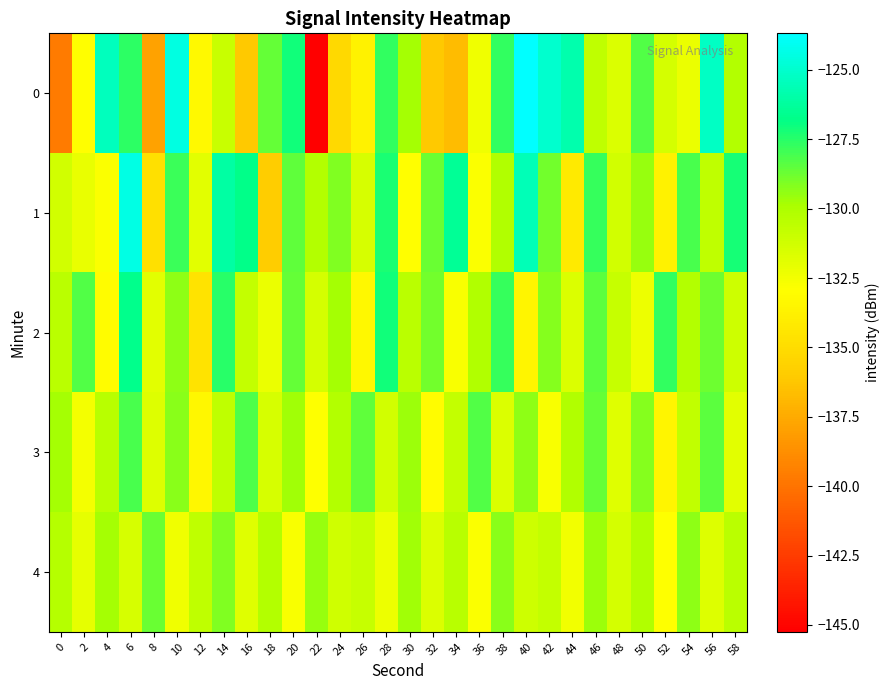

At which category is the sum across all series the highest?

6